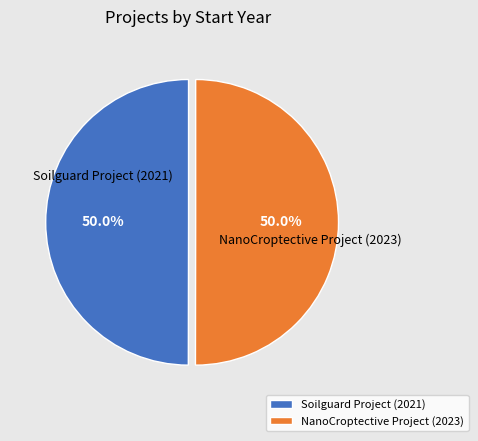

Combined, what portion of the pie is Soilguard Project (2021) and NanoCroptective Project (2023)?

100.0%